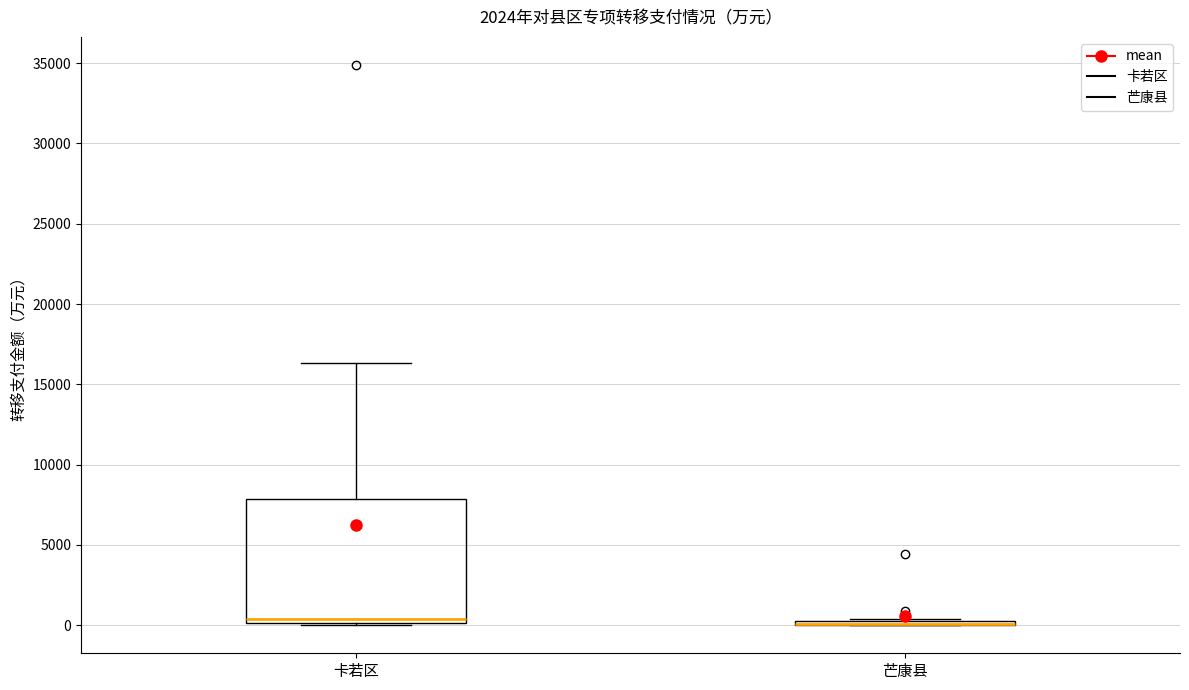

Which box is the tallest, from its lower edge to its upper edge?

卡若区